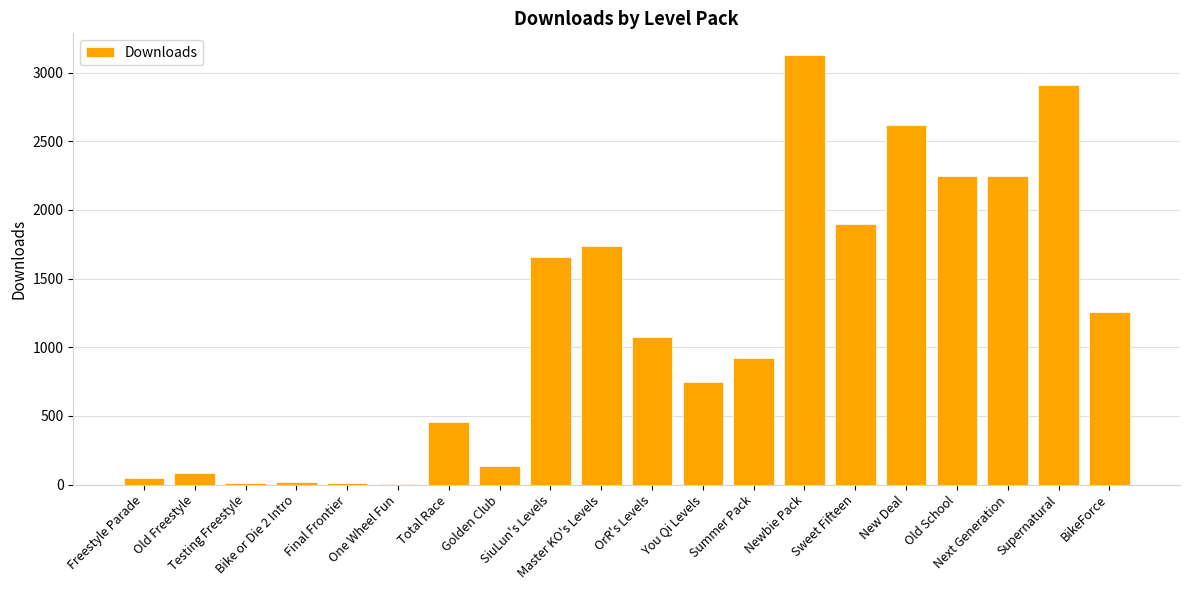

What is the maximum value shown in the chart?

3129